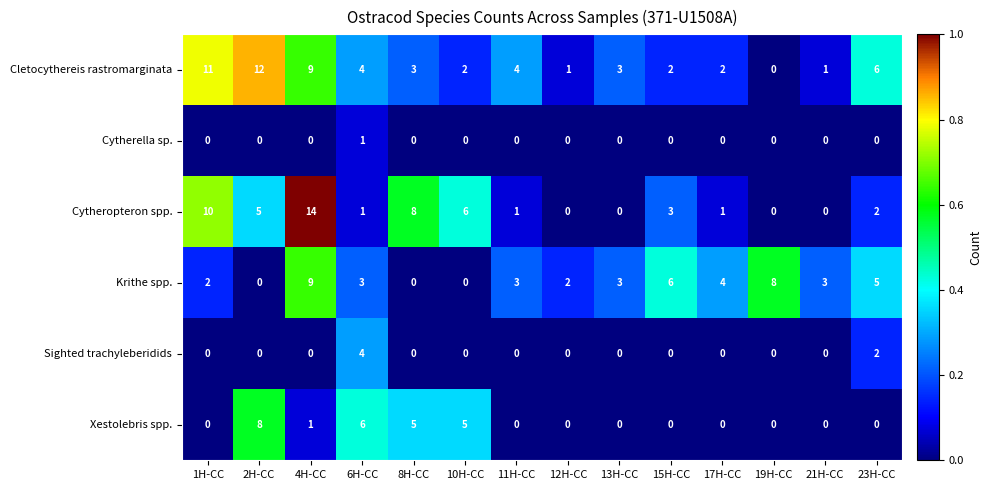

The Sighted trachyleberidids series shows 2 at 6H-CC. True or false?

False